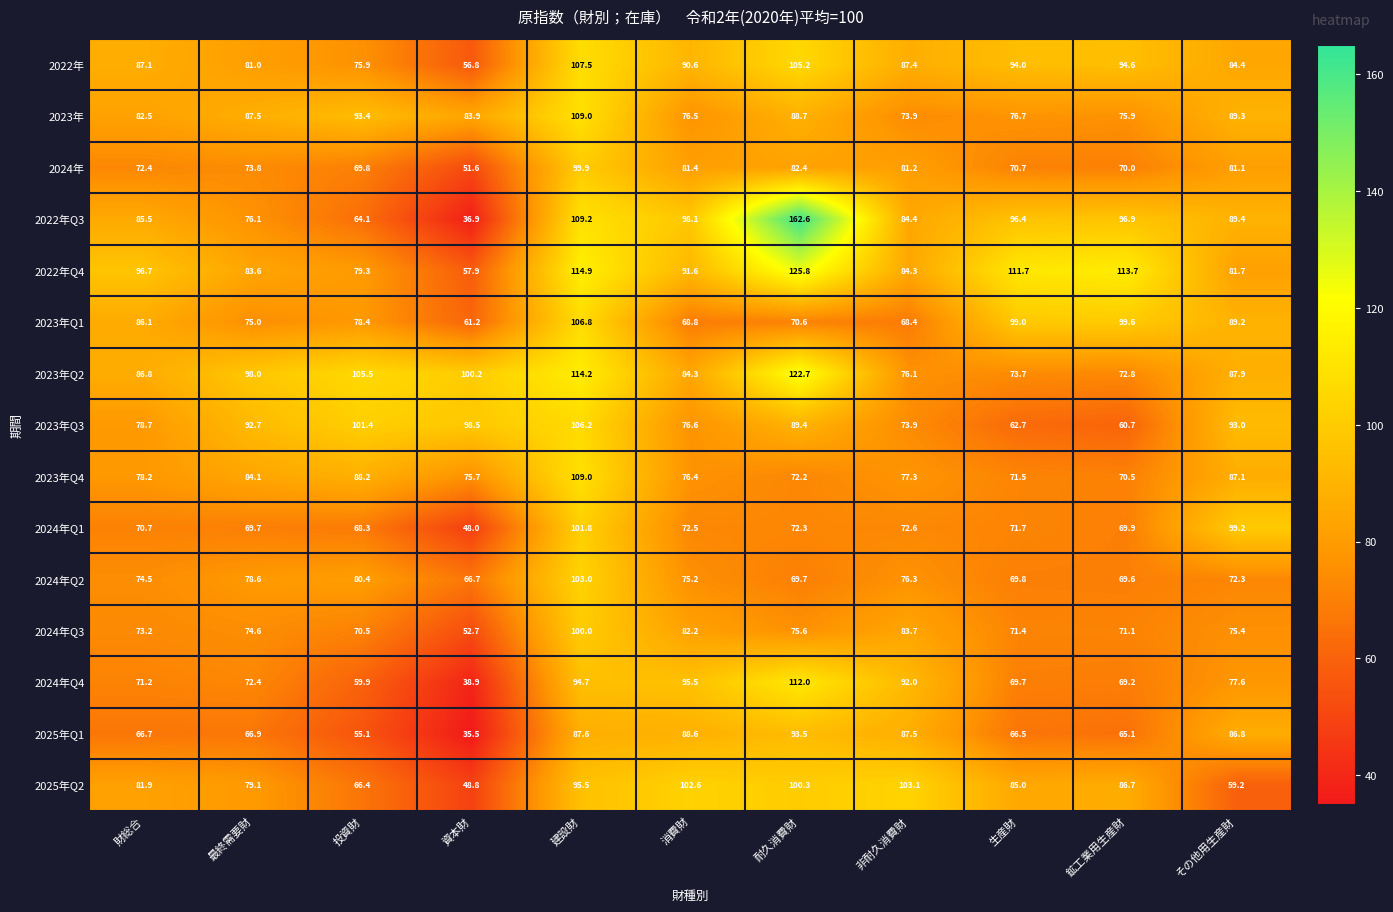

Rank the categories by 2024年Q1 value from lowest to highest.

資本財, 投資財, 最終需要財, 鉱工業用生産財, 財総合, 生産財, 耐久消費財, 消費財, 非耐久消費財, その他用生産財, 建設財